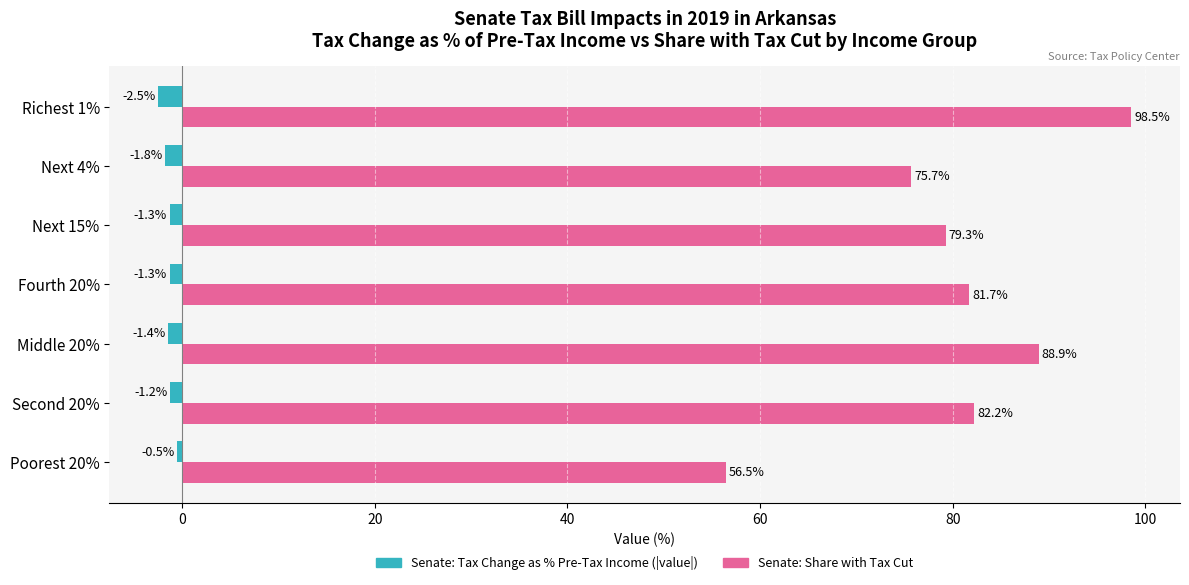

Which category has the lowest value across all series?

Richest 1%